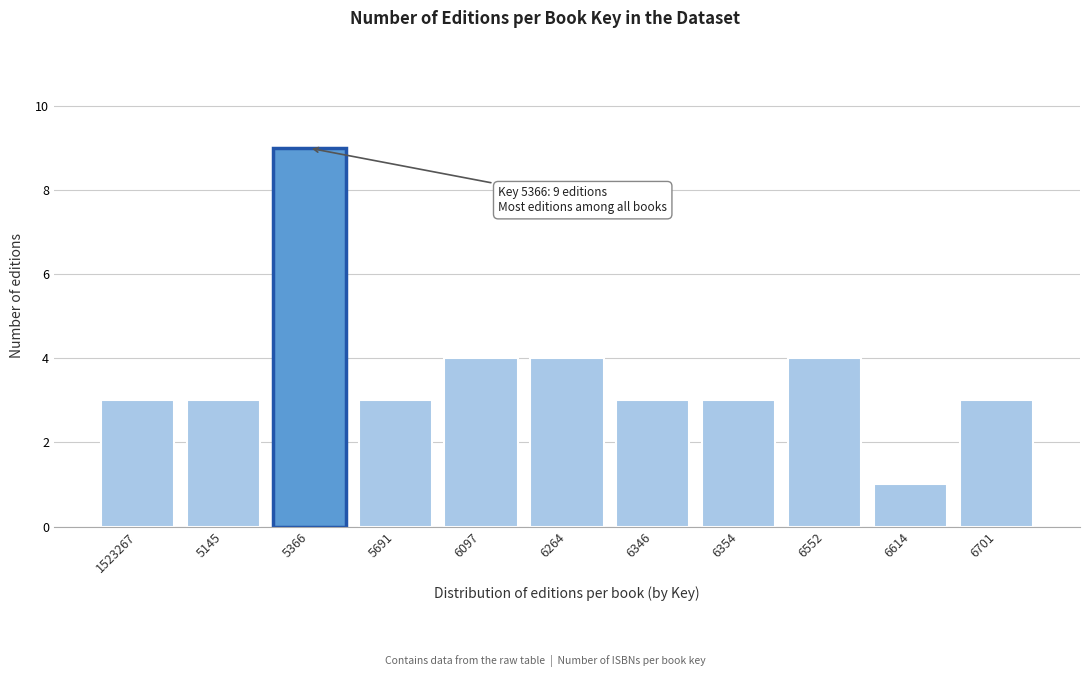

Reading left to right, list all the values displayed in this chart.

3	3	9	3	4	4	3	3	4	1	3